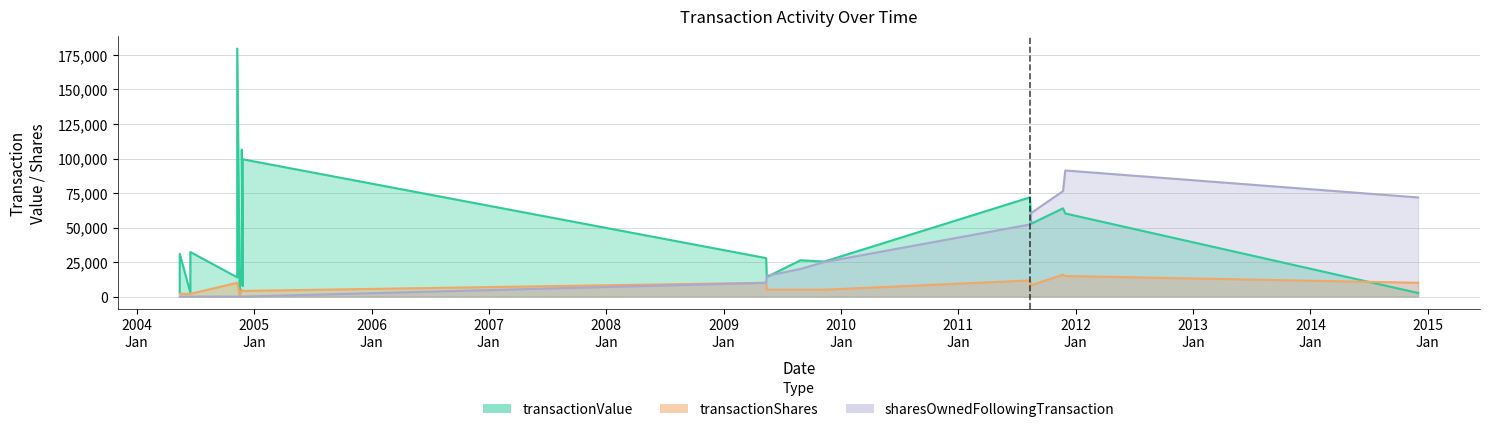

At which category is the sum across all series the highest?

2004-11-09